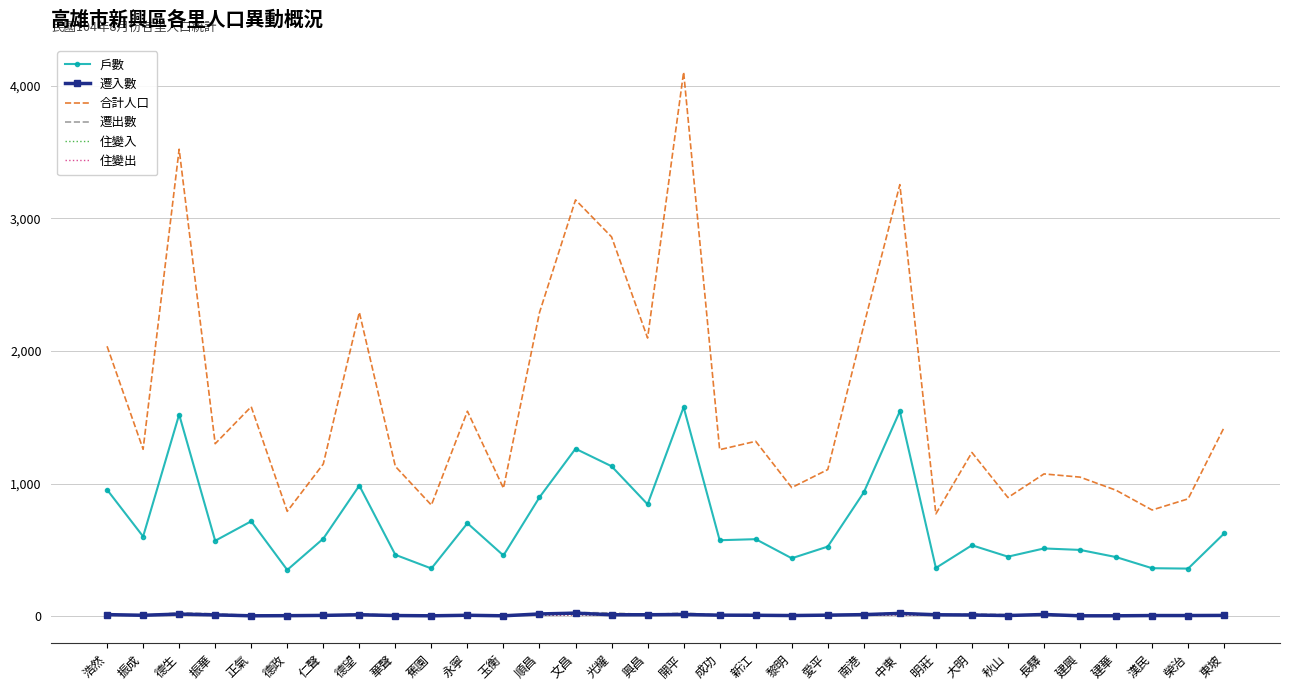

Which series has the largest total across all categories?

合計人口